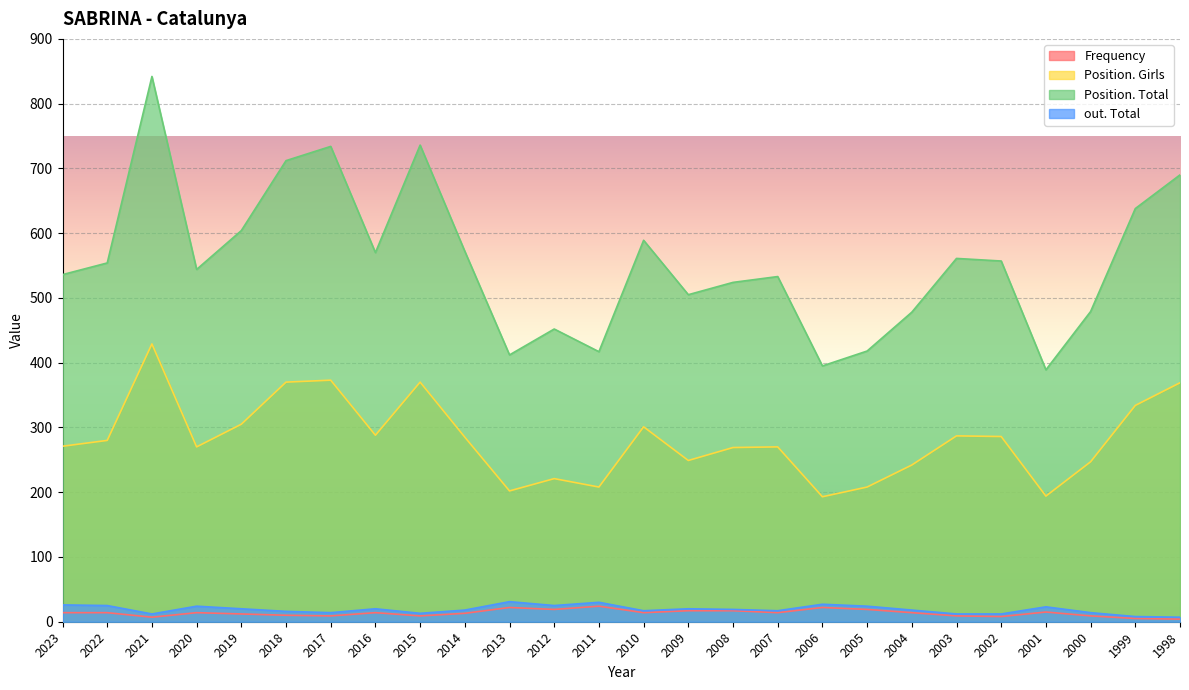

What is the maximum value shown in the chart?

842